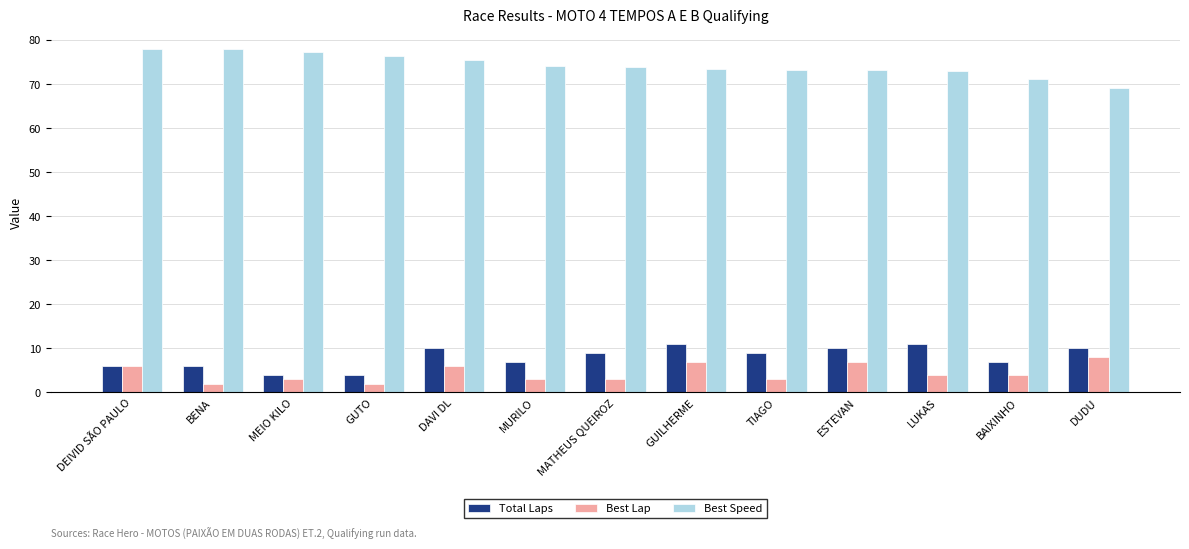

How many values in the Total Laps series are below 9?

6